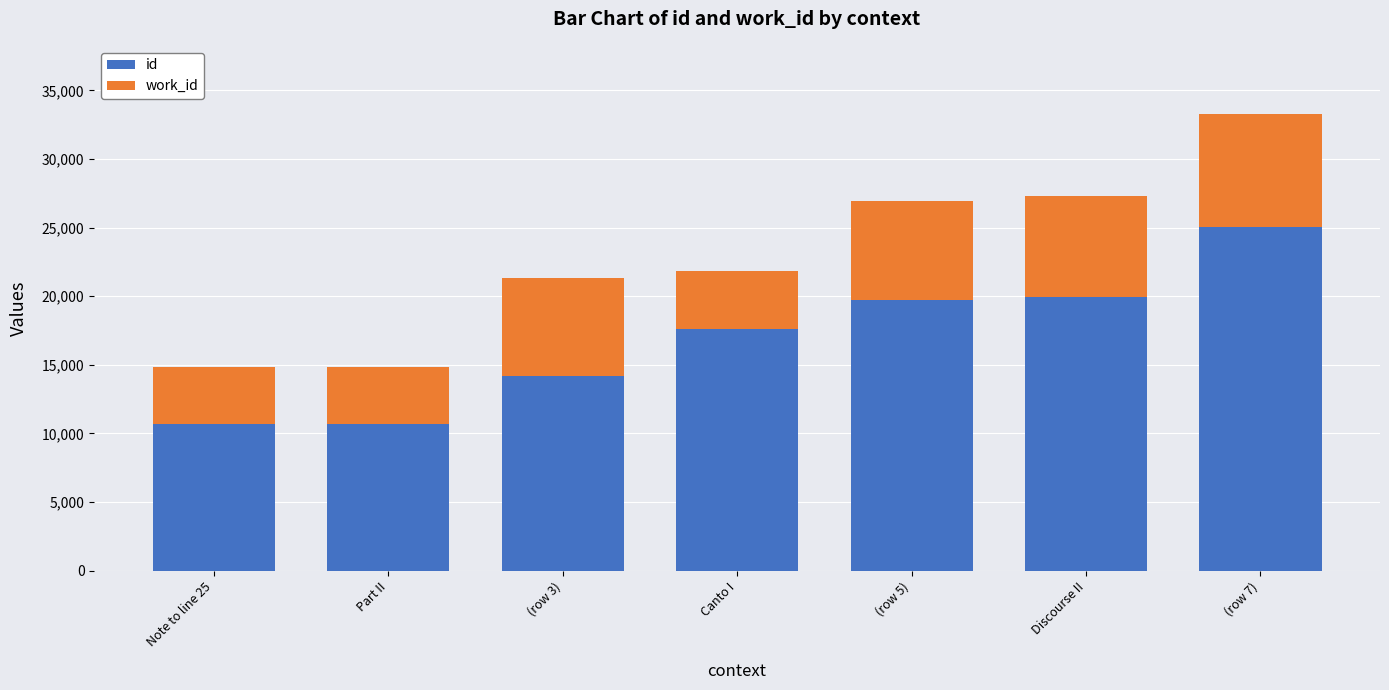

Is it true that id equals 19956 at Discourse II?

True